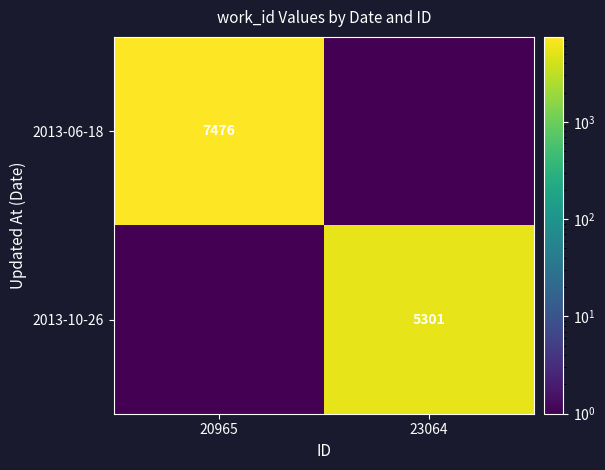

The 2013-10-26 series shows 5301.0 at 23064. True or false?

True